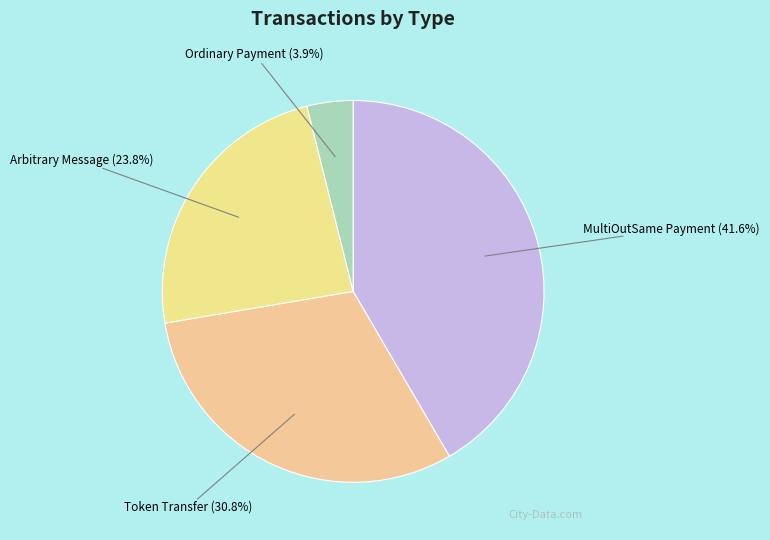

Do Arbitrary Message (23.8%) and MultiOutSame Payment (41.6%) together represent more than half of the pie?

Yes